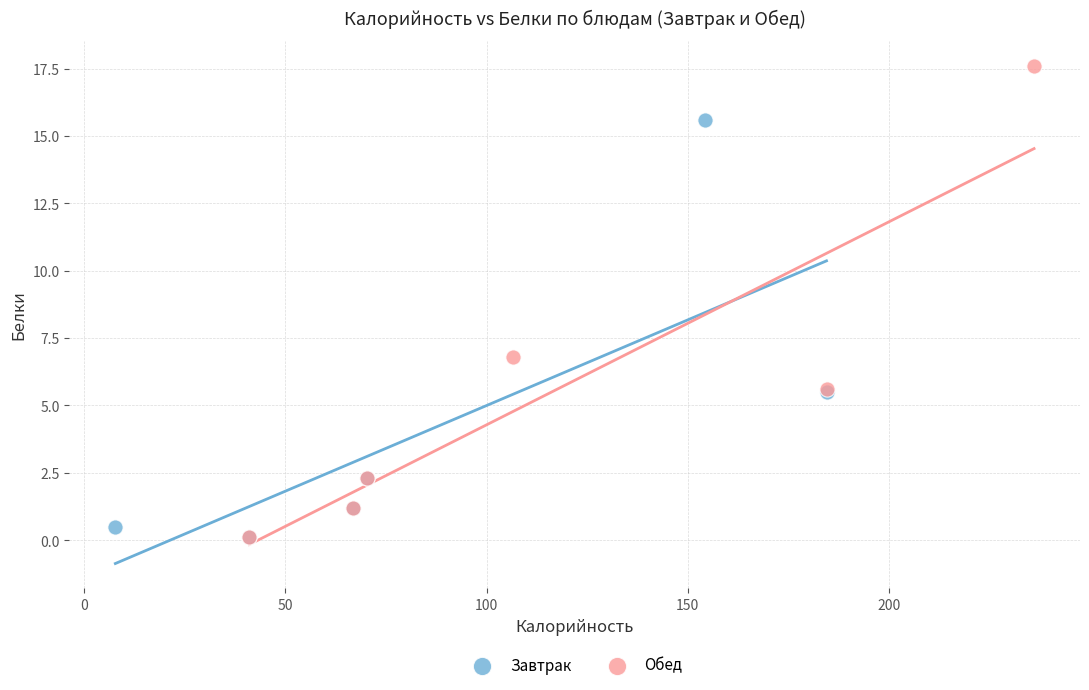

Which series reaches the maximum Y coordinate?

Обед